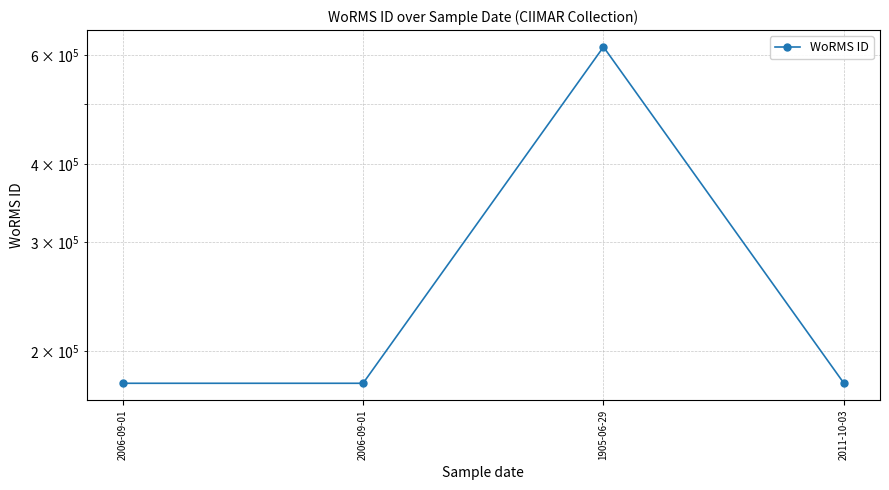

Which category has the highest value across all series?

1905-06-29